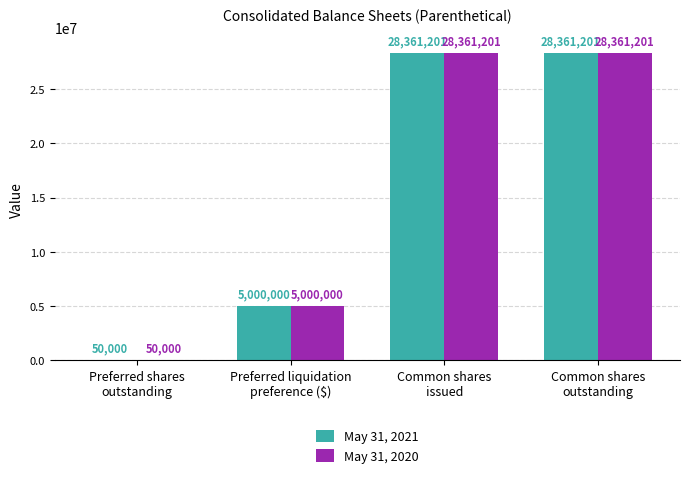

At which label is May 31, 2021 closest to 14205600?

Preferred liquidation
preference ($)